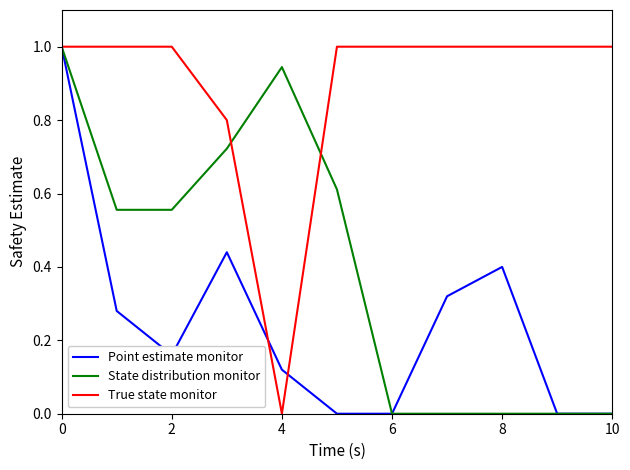

How many lines are shown in the chart?

3